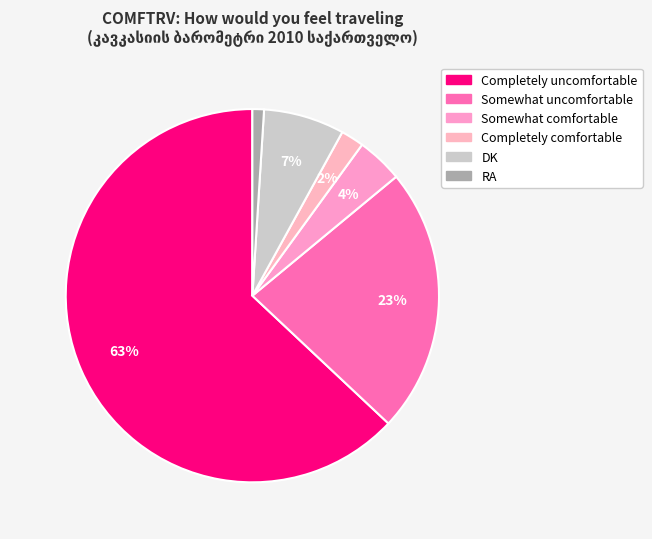

Is there a majority slice in this chart?

Yes